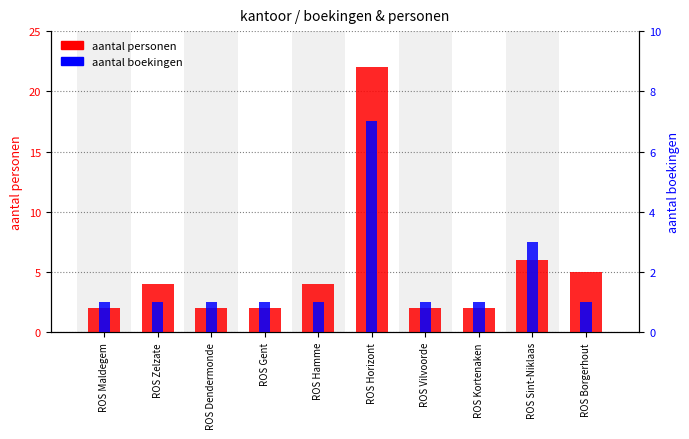

Rank the series by their maximum value, from highest to lowest.

aantal personen, aantal boekingen